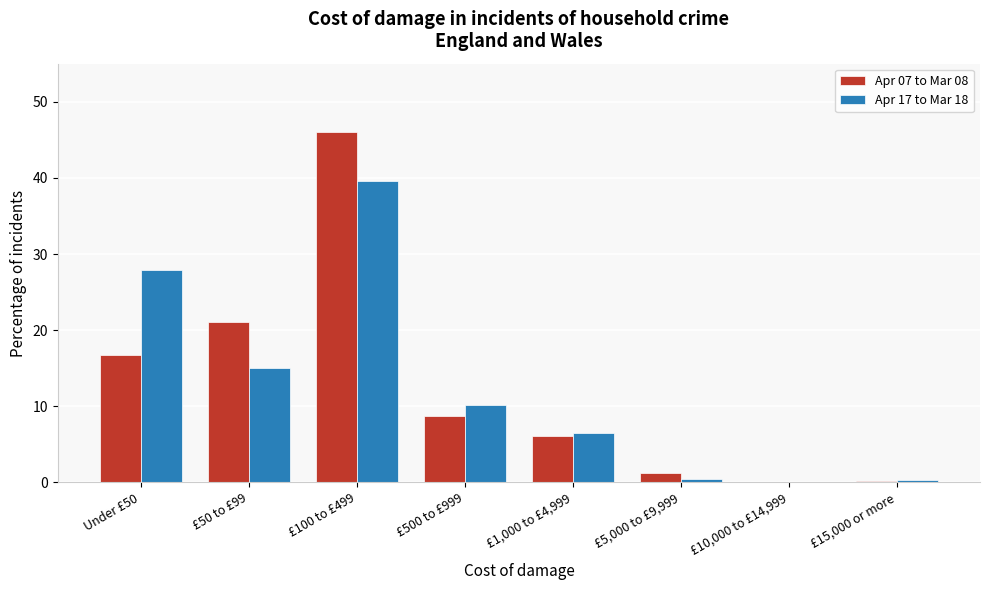

What is the total value across all series at £500 to £999?

18.9